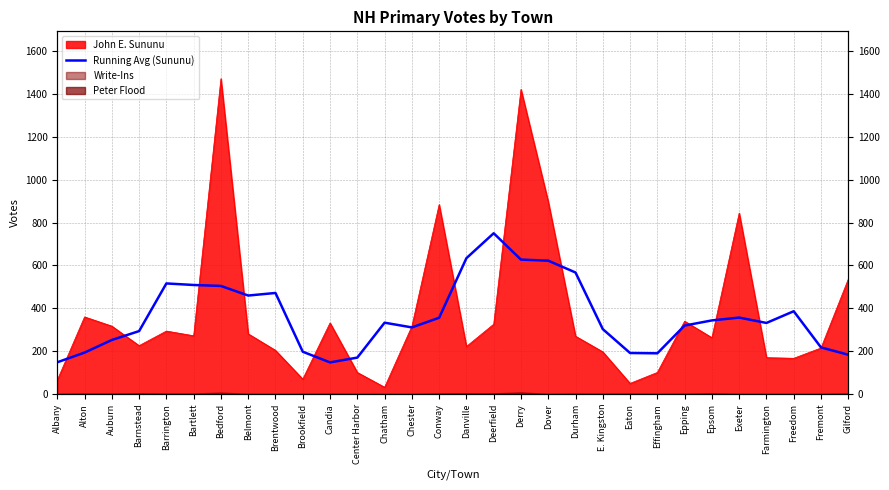

Between Effingham and Barrington, which is larger?

Barrington